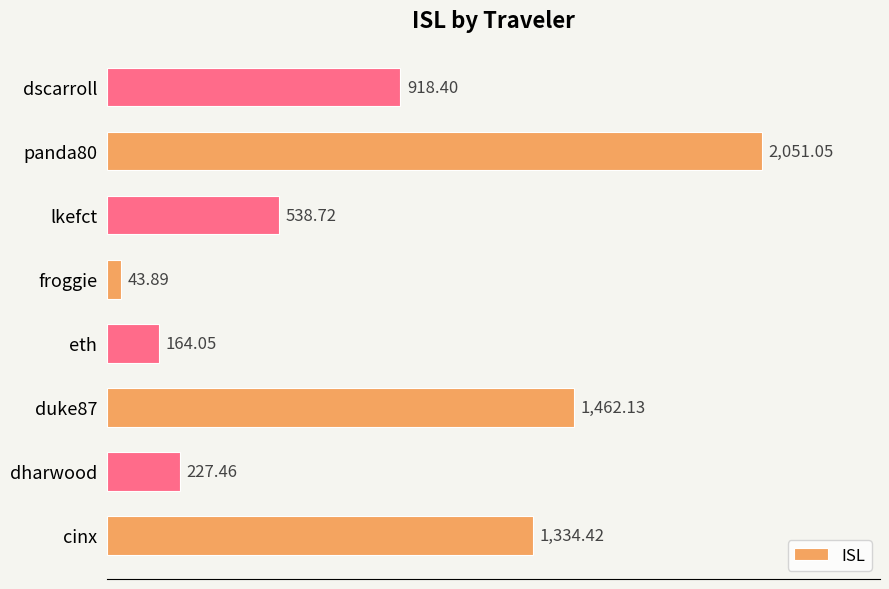

List the labels in order of value, largest first.

panda80, duke87, cinx, dscarroll, lkefct, dharwood, eth, froggie